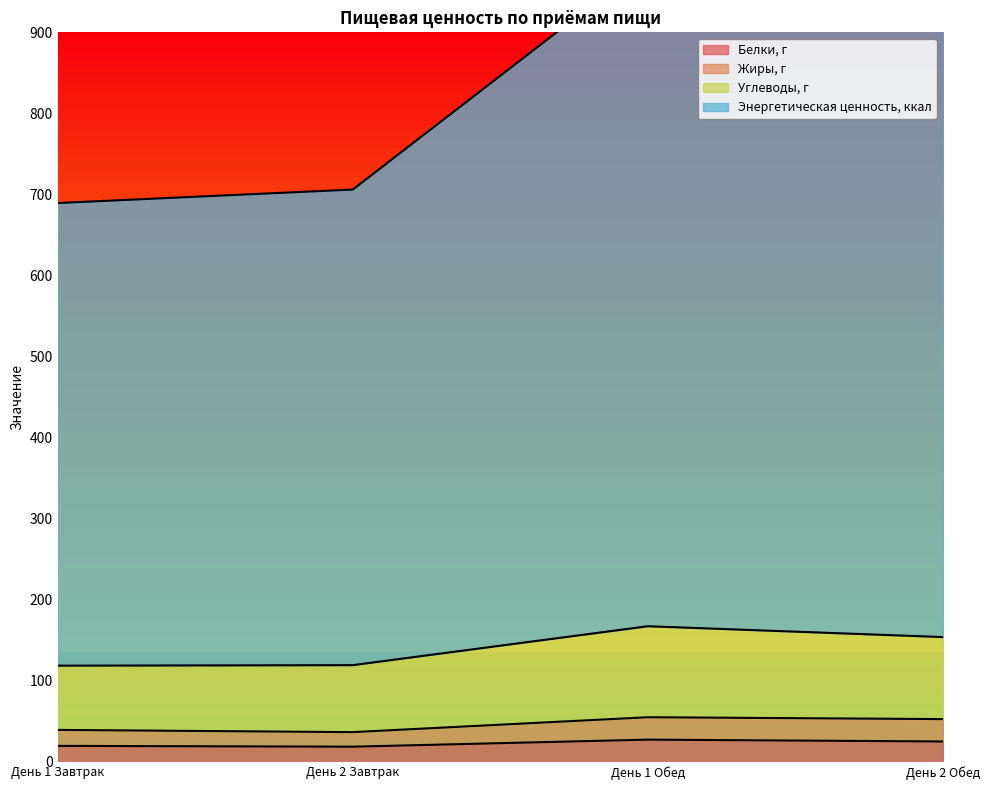

How many series are shown in this chart?

4